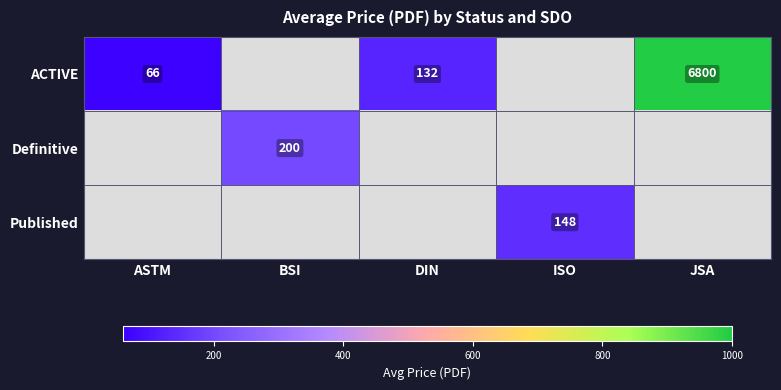

What is the difference between the highest and lowest values at JSA?

6800.0